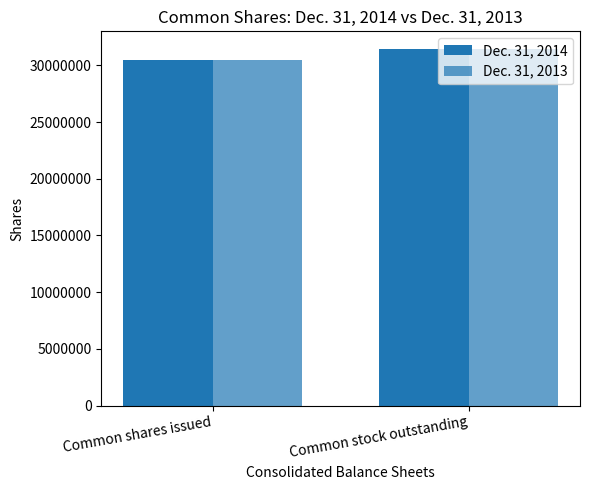

How many distinct data groups are displayed?

2